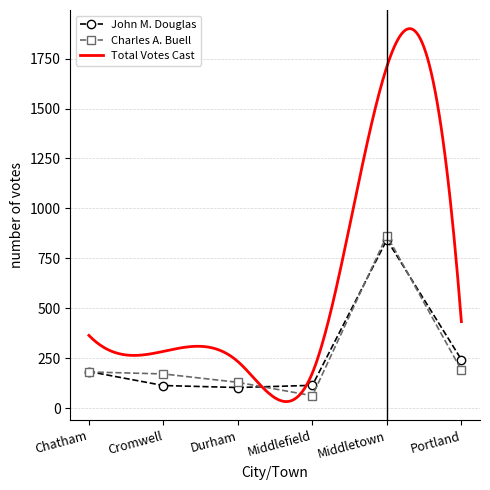

What is the total value across all series at Durham?

466